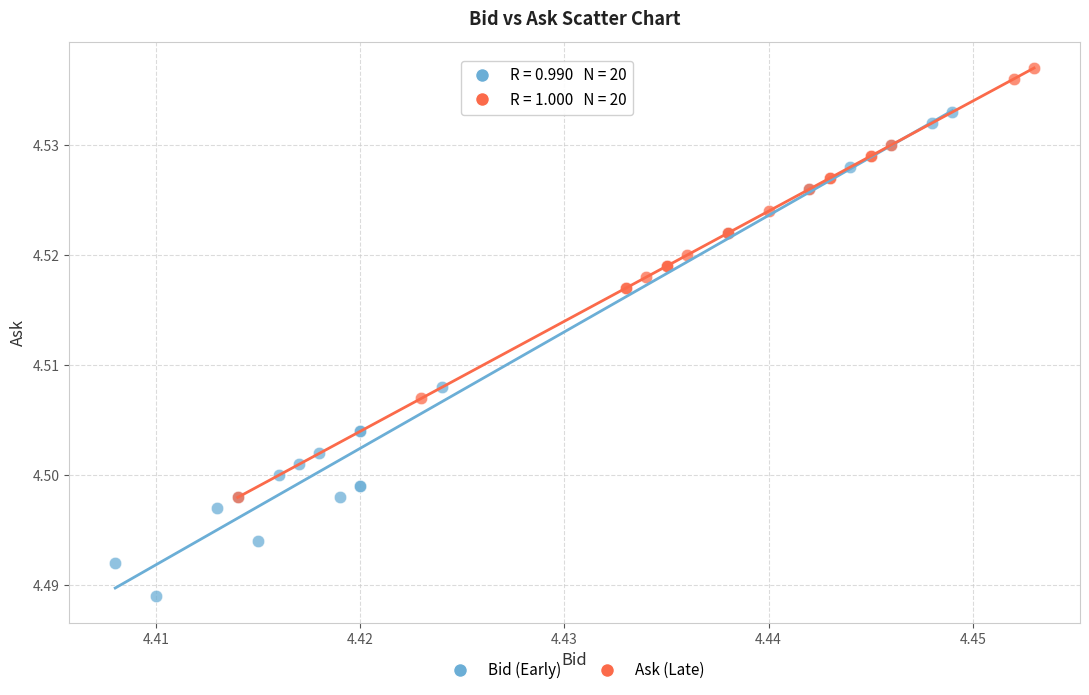

Which series reaches the minimum Y coordinate?

Bid (Early)